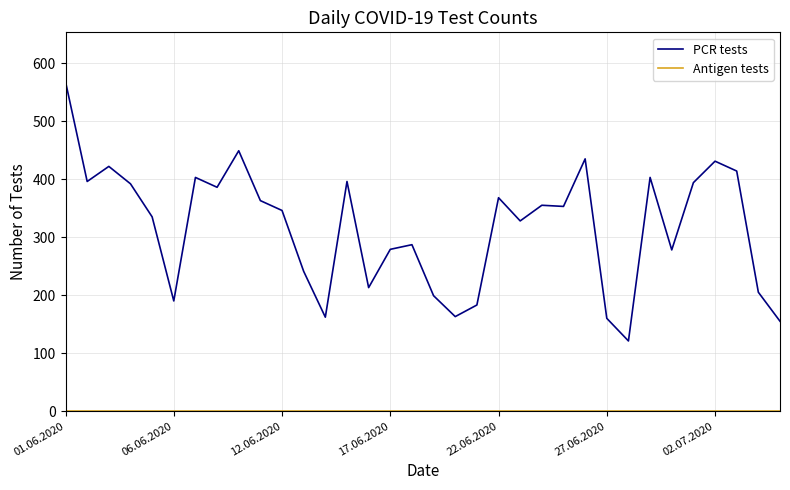

Which series has the largest total across all categories?

PCR tests